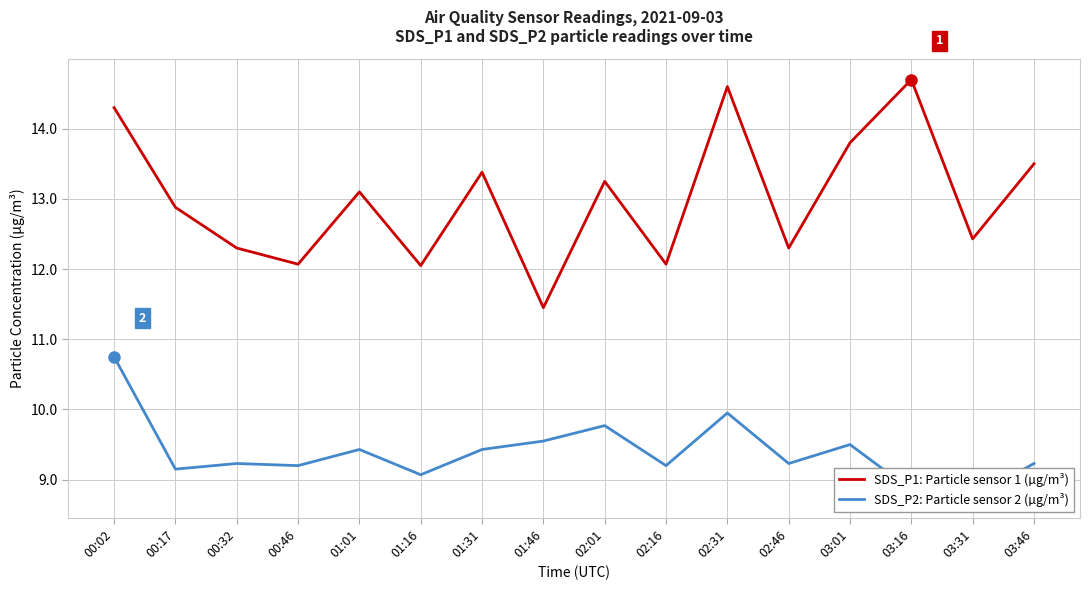

What is the difference between the SDS_P1: Particle sensor 1 (µg/m³) values at 03:01 and 03:46?

0.3